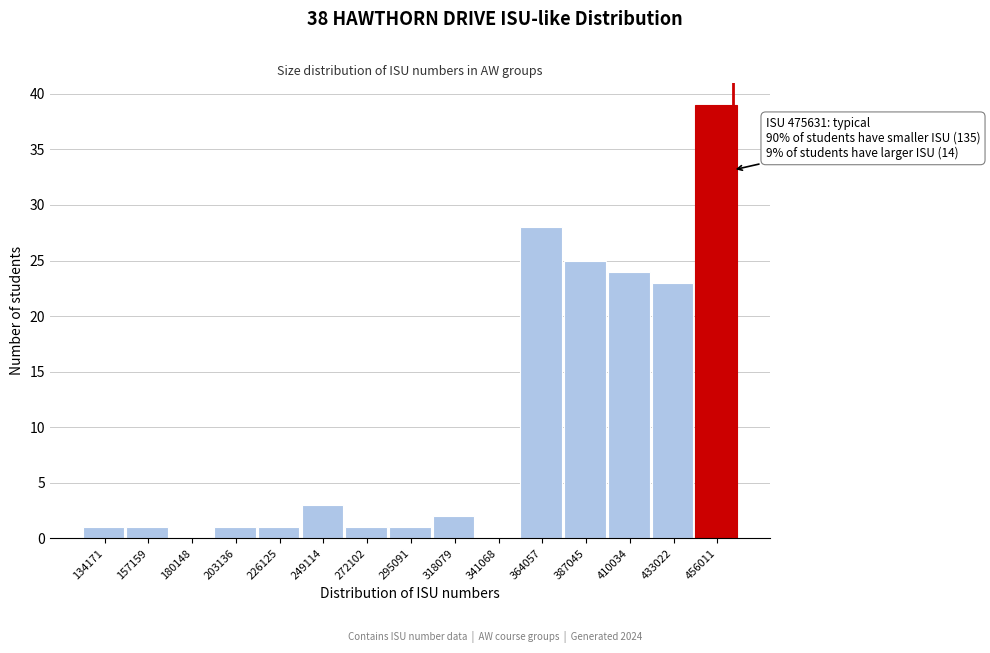

Reading left to right, list all the values displayed in this chart.

134171=1	157159=1	180148=0	203136=1	226125=1	249114=3	272102=1	295091=1	318079=2	341068=0	364057=28	387045=25	410034=24	433022=23	456011=39